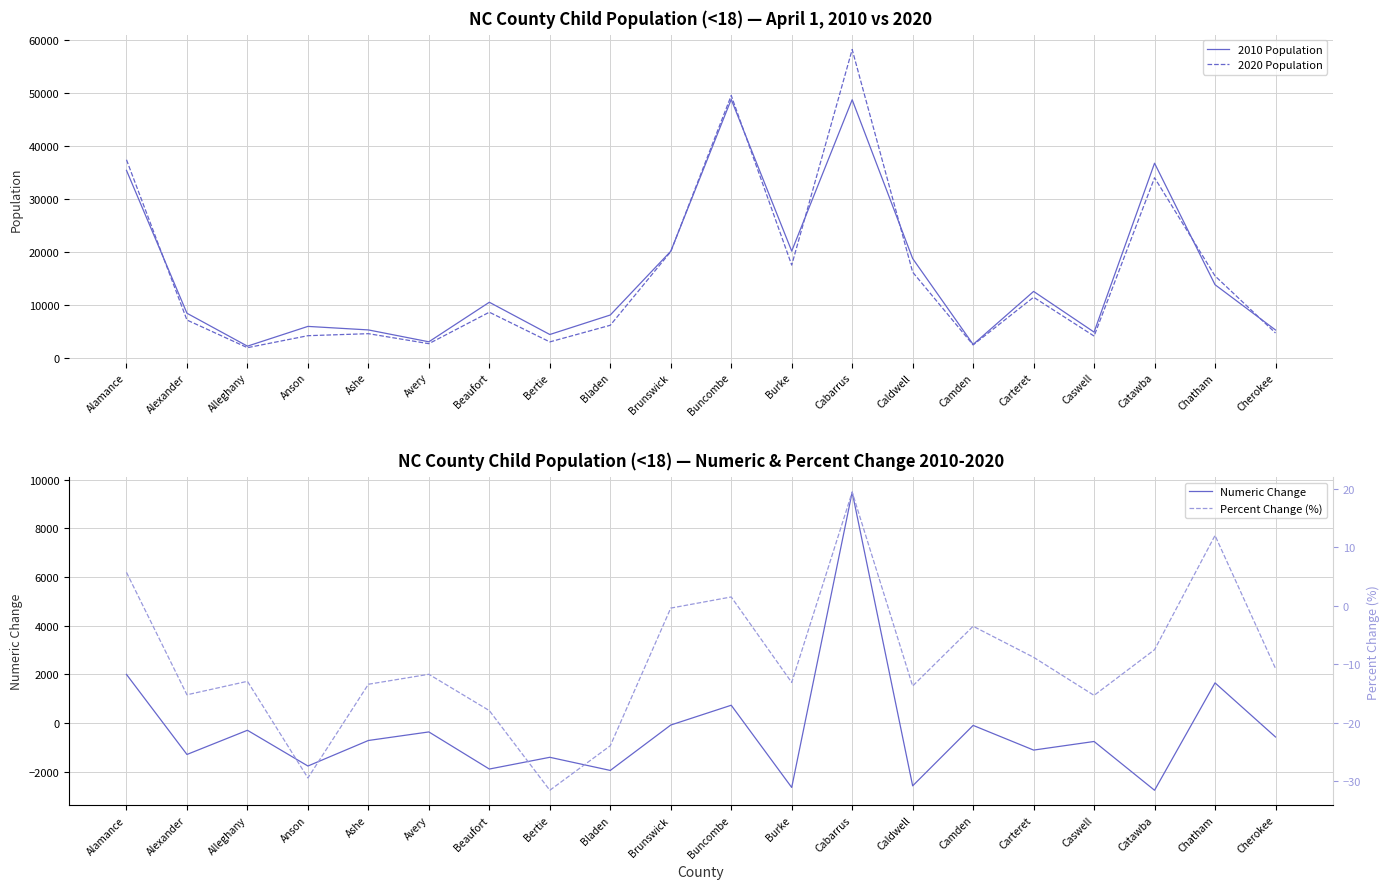

What is the minimum value for 2010 Population?

2235